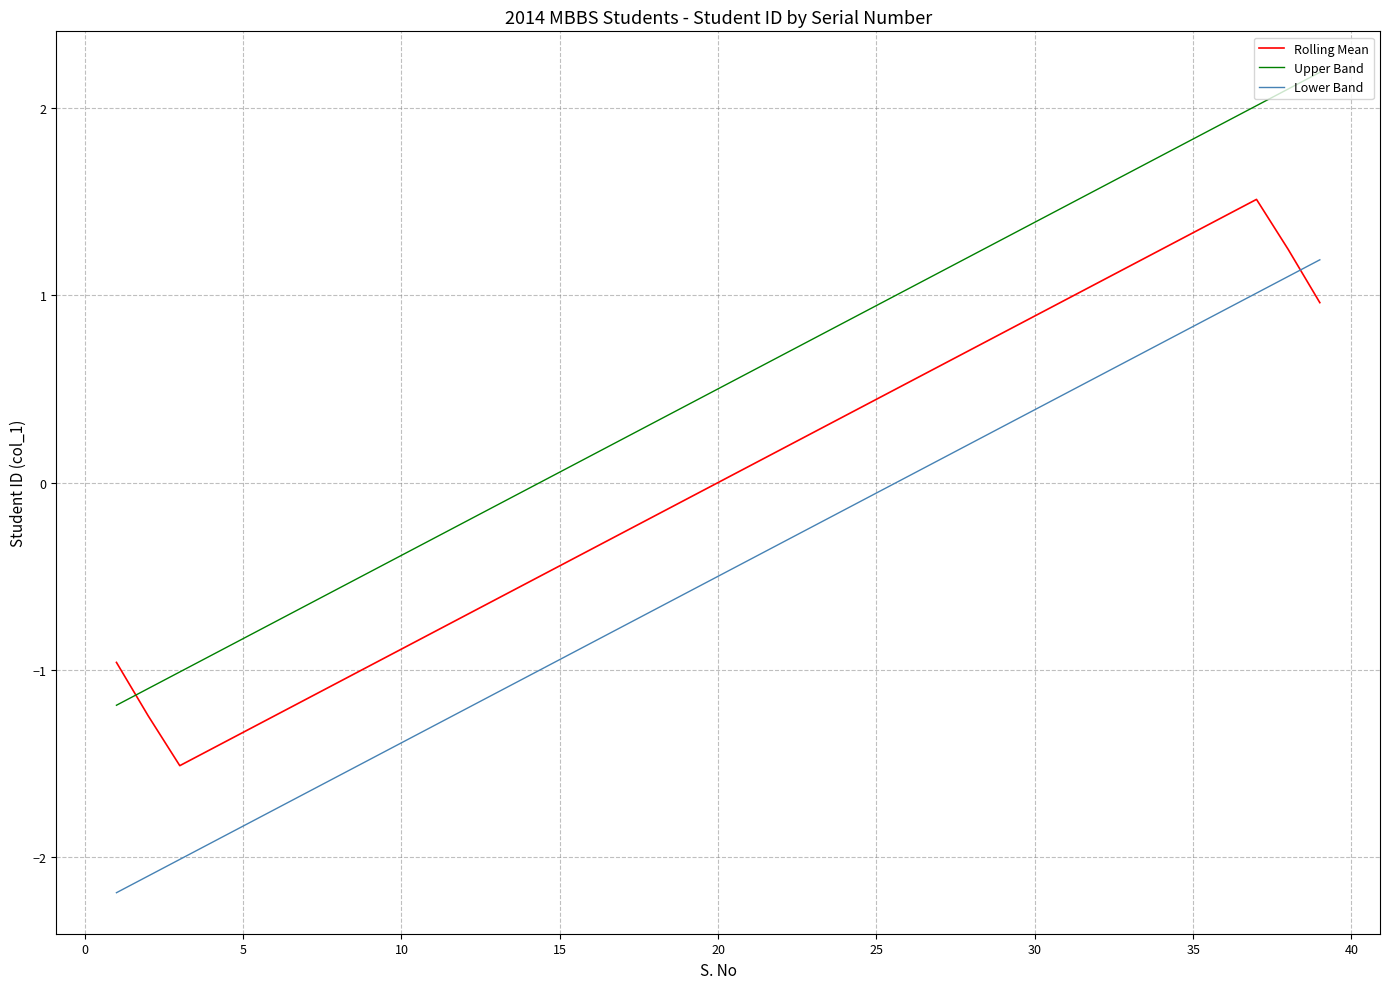

What is the smallest value displayed?

-2.2